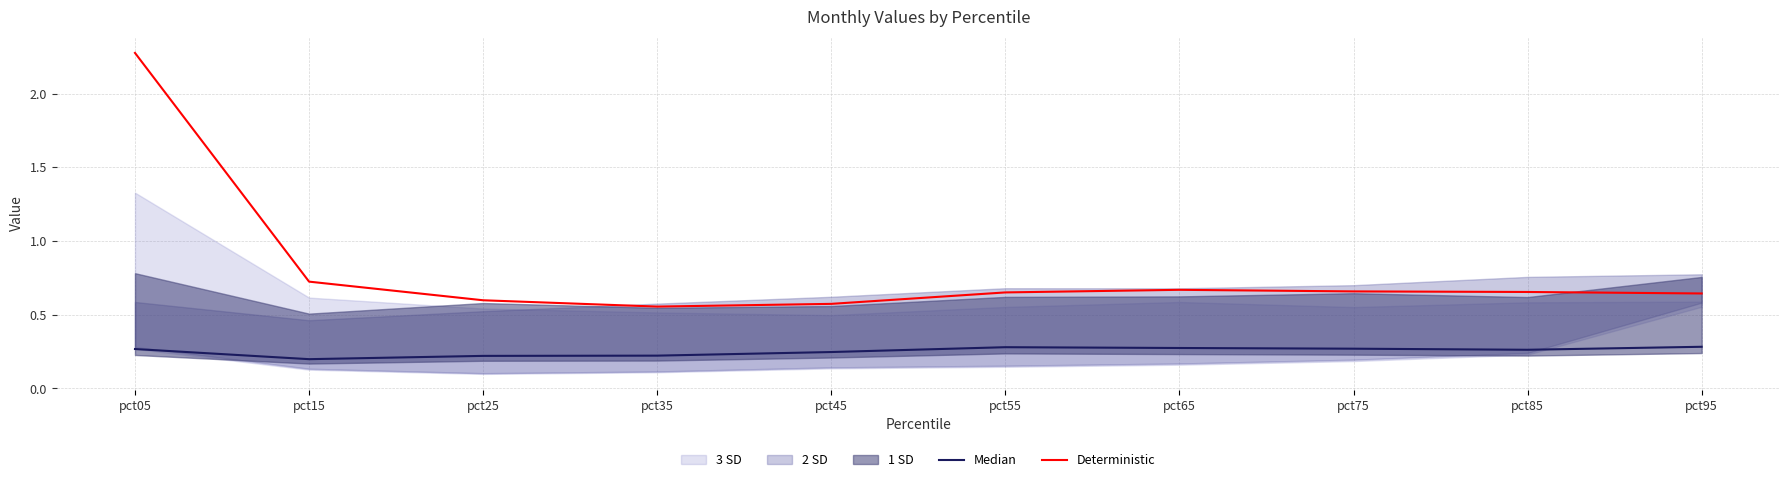

True or false: Deterministic and Median cross at least once.

False